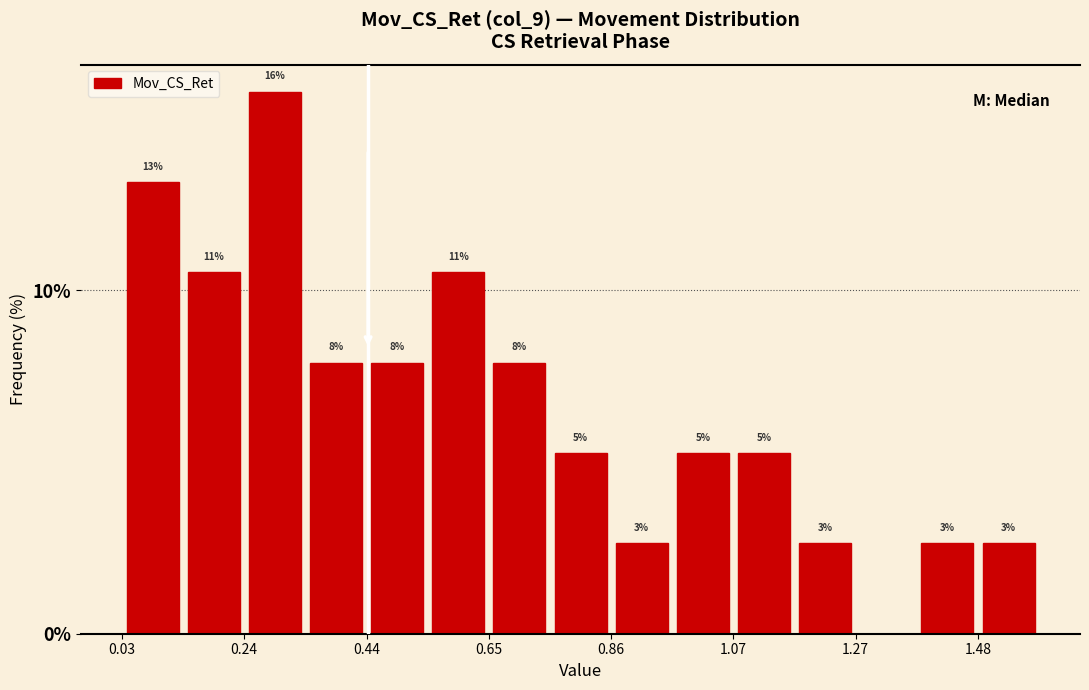

Around what value on the x-axis is the tallest bar? Give the approximate position of its centre, as read against the axis.

0.30